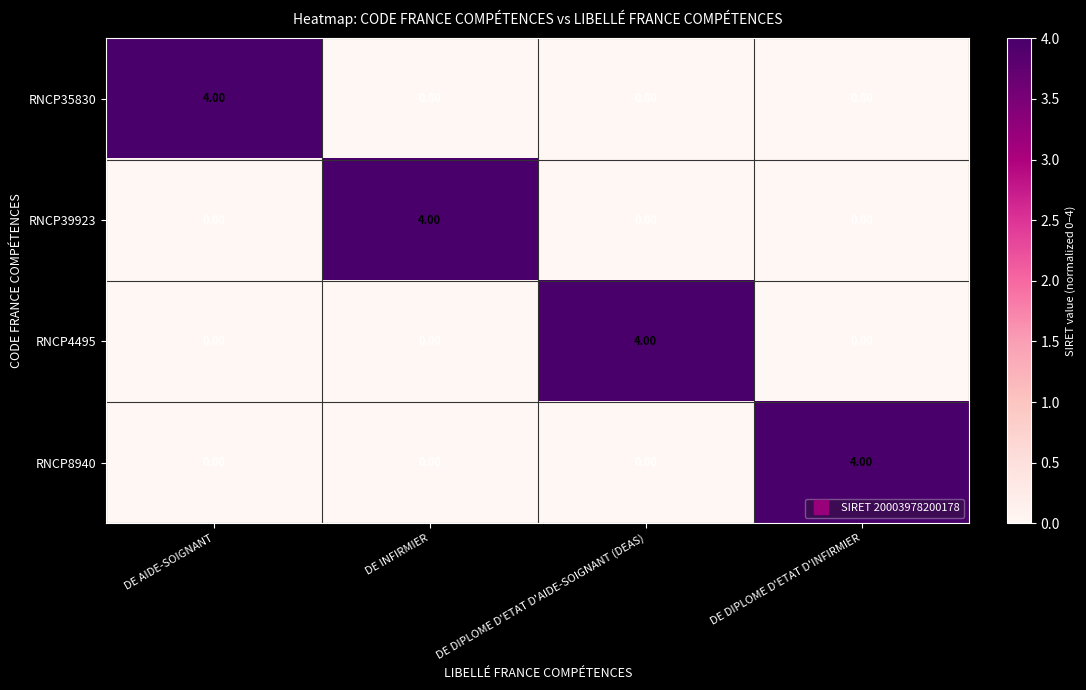

What is the greatest value displayed?

4